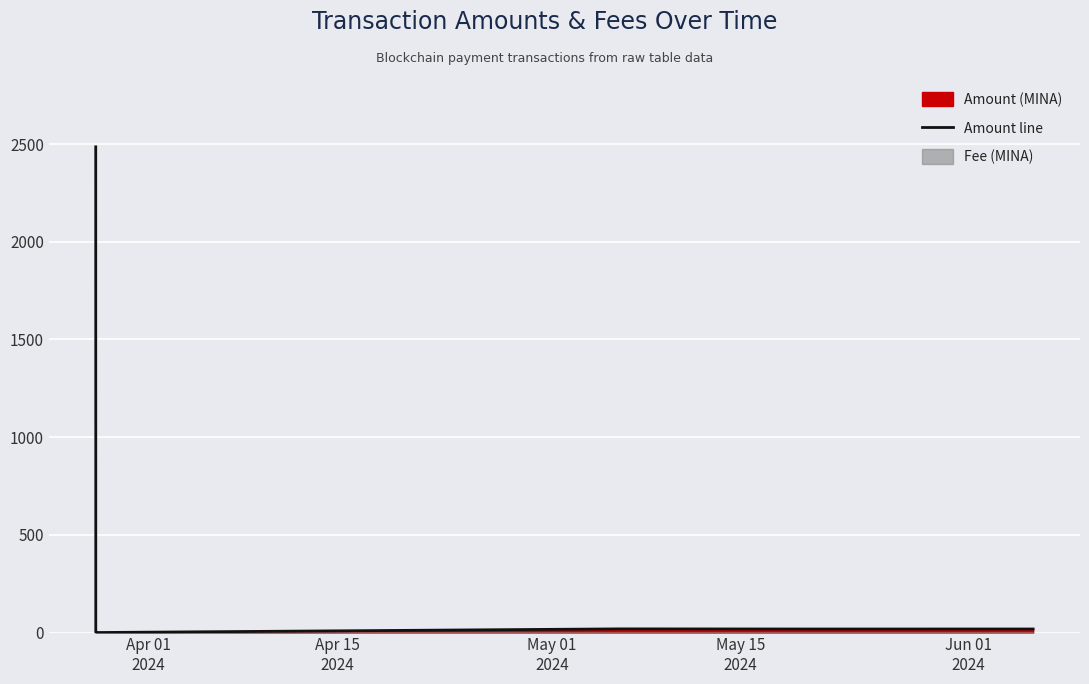

At which label is the value closest to 1242?

May 15
2024